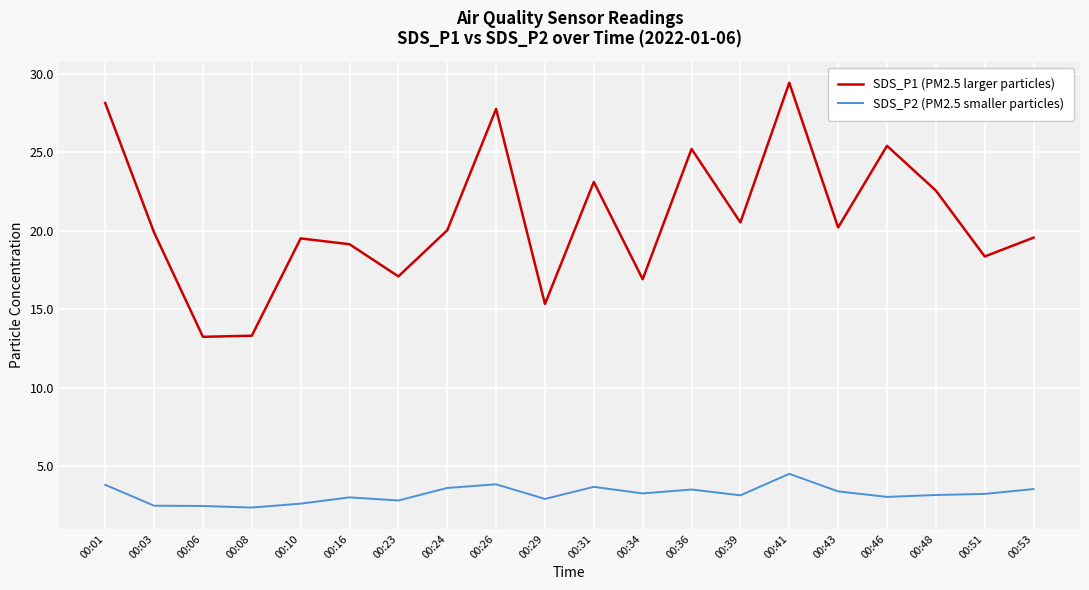

Is the value of SDS_P2 (PM2.5 smaller particles) at 00:08 greater than the value of SDS_P1 (PM2.5 larger particles) at 00:29?

No